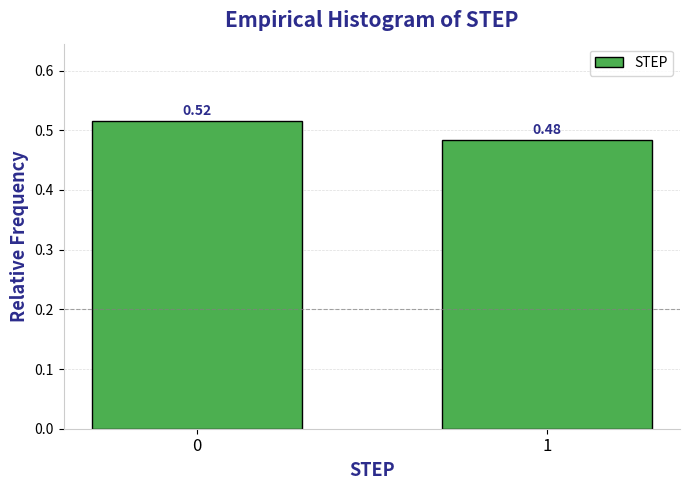

What is the sum of all values?

1.0